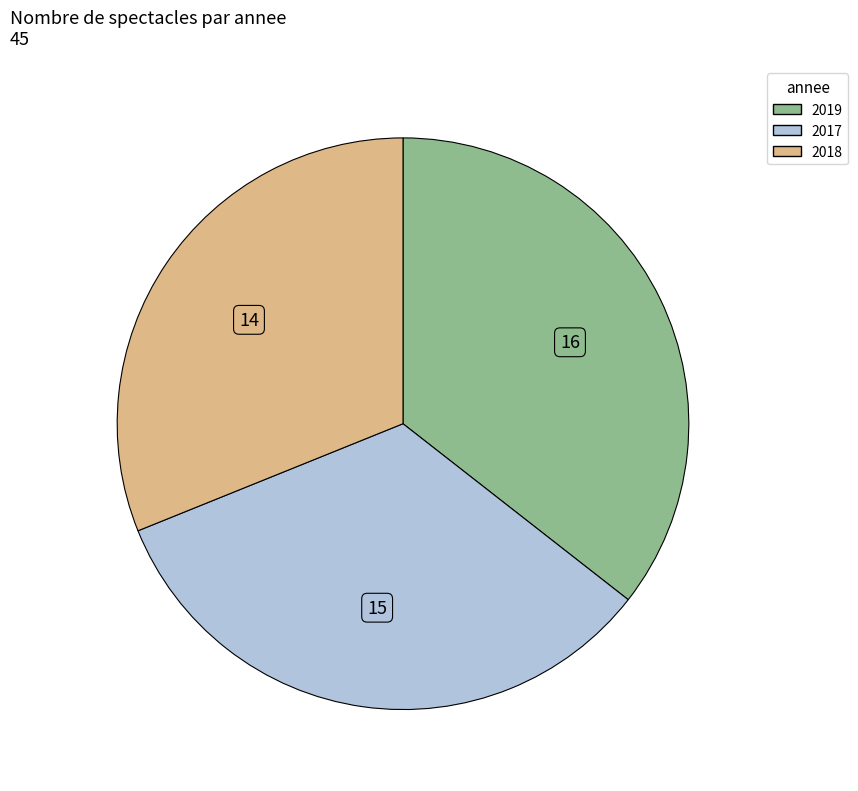

Is it true that 2017 is 33% of the pie?

True